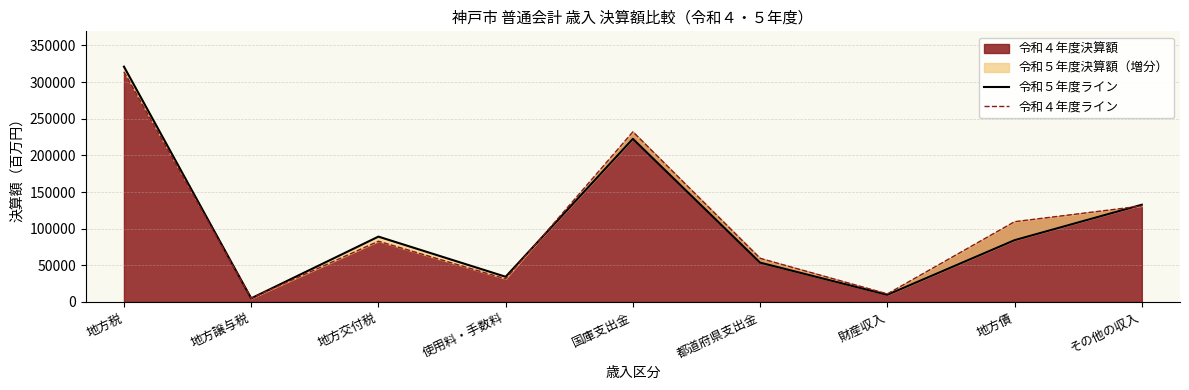

Reading right to left, transcribe all the data shown in this chart.

令和５年度ライン: 132683	84327	9752	53652	222576	34382	89169	4931	321122
令和４年度ライン: 130943	109551	11025	59529	232149	31453	82875	4964	314053